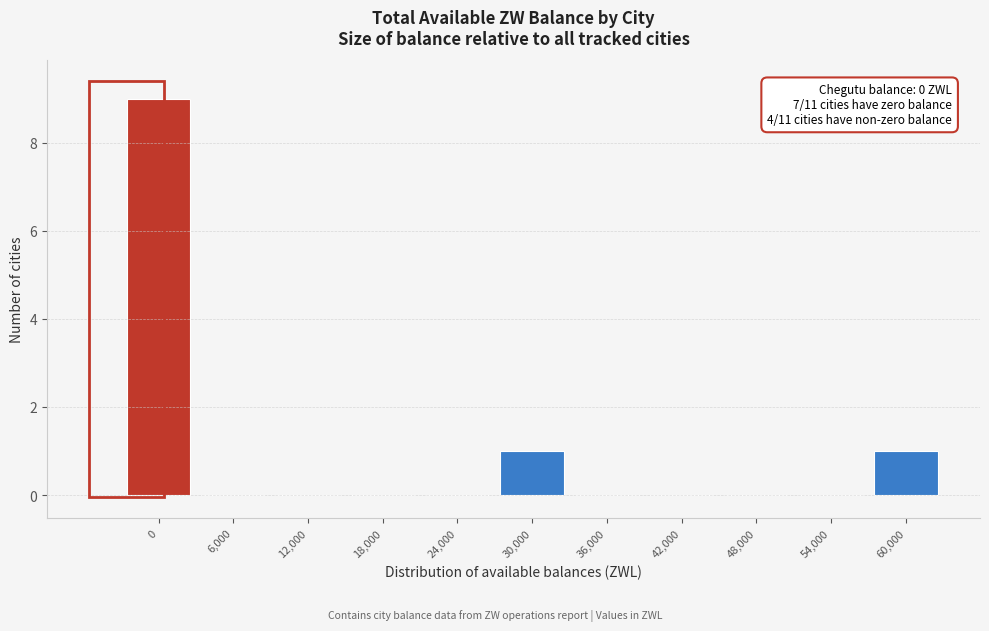

Reading left to right, list all the values displayed in this chart.

0=9	6,000=0	12,000=0	18,000=0	24,000=0	30,000=1	36,000=0	42,000=0	48,000=0	54,000=0	60,000=1